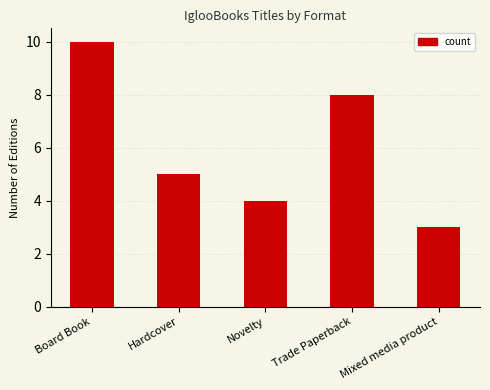

What is the difference between the maximum and minimum values?

7